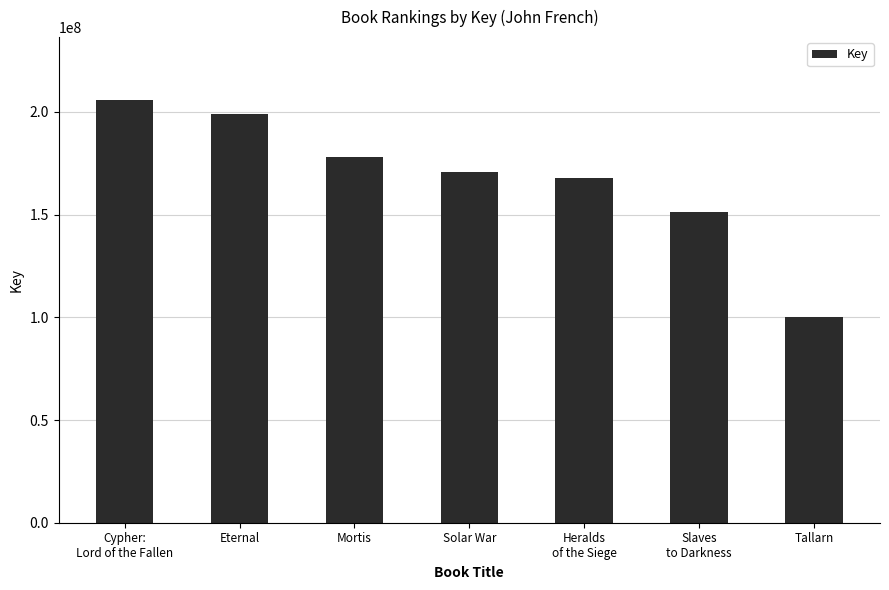

Rank the categories by value from highest to lowest.

Cypher:
Lord of the Fallen, Eternal, Mortis, Solar War, Heralds
of the Siege, Slaves
to Darkness, Tallarn